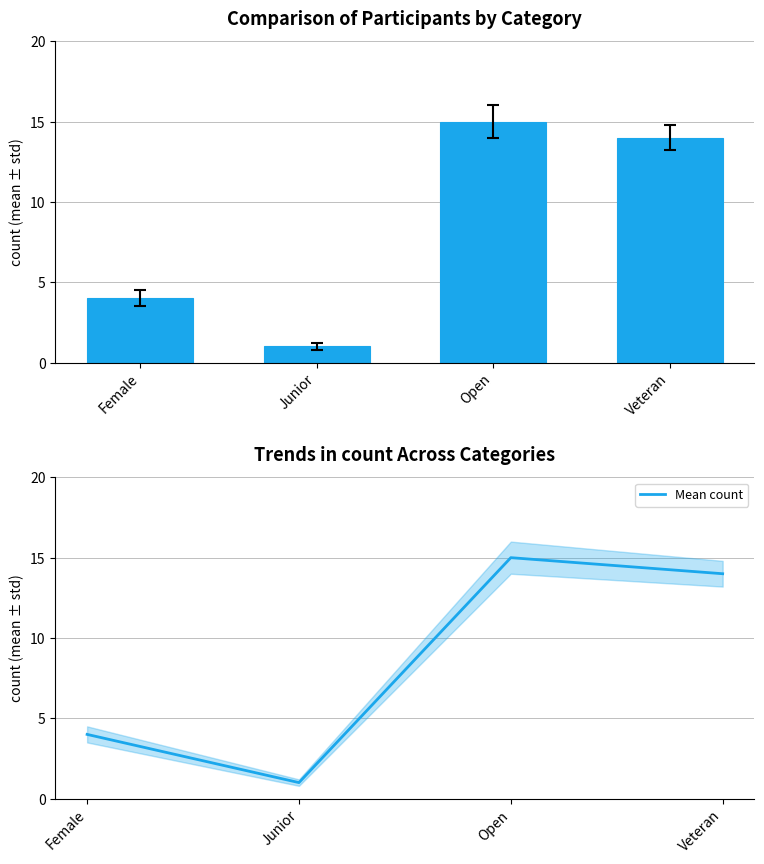

At Female, list the series in order from smallest to largest.

count, Mean count